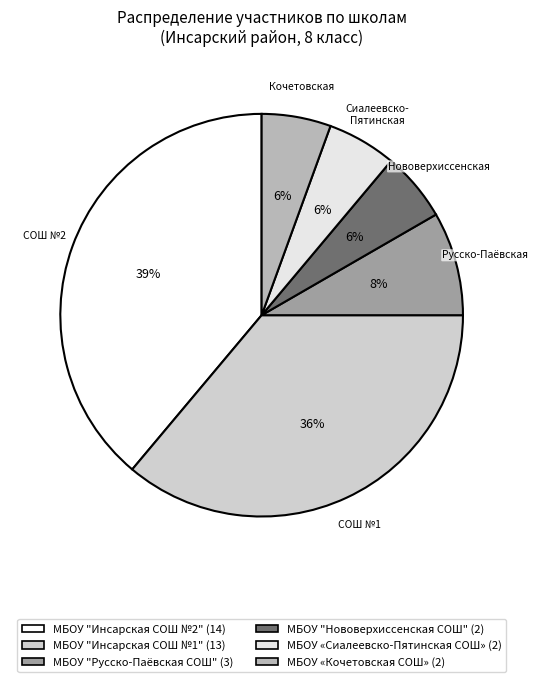

Count the number of slices in the pie.

6